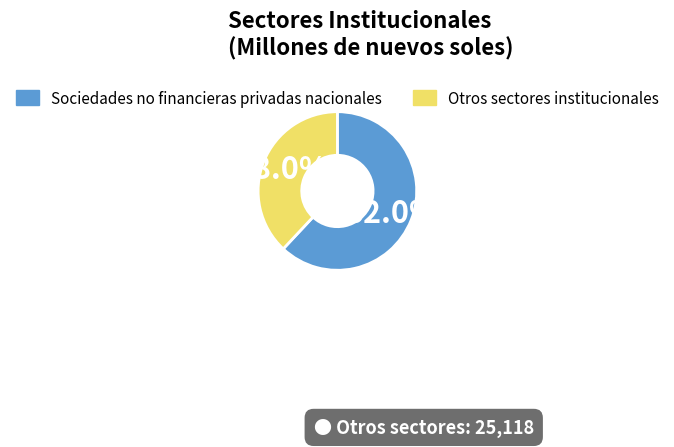

Does any single category account for the majority?

Yes